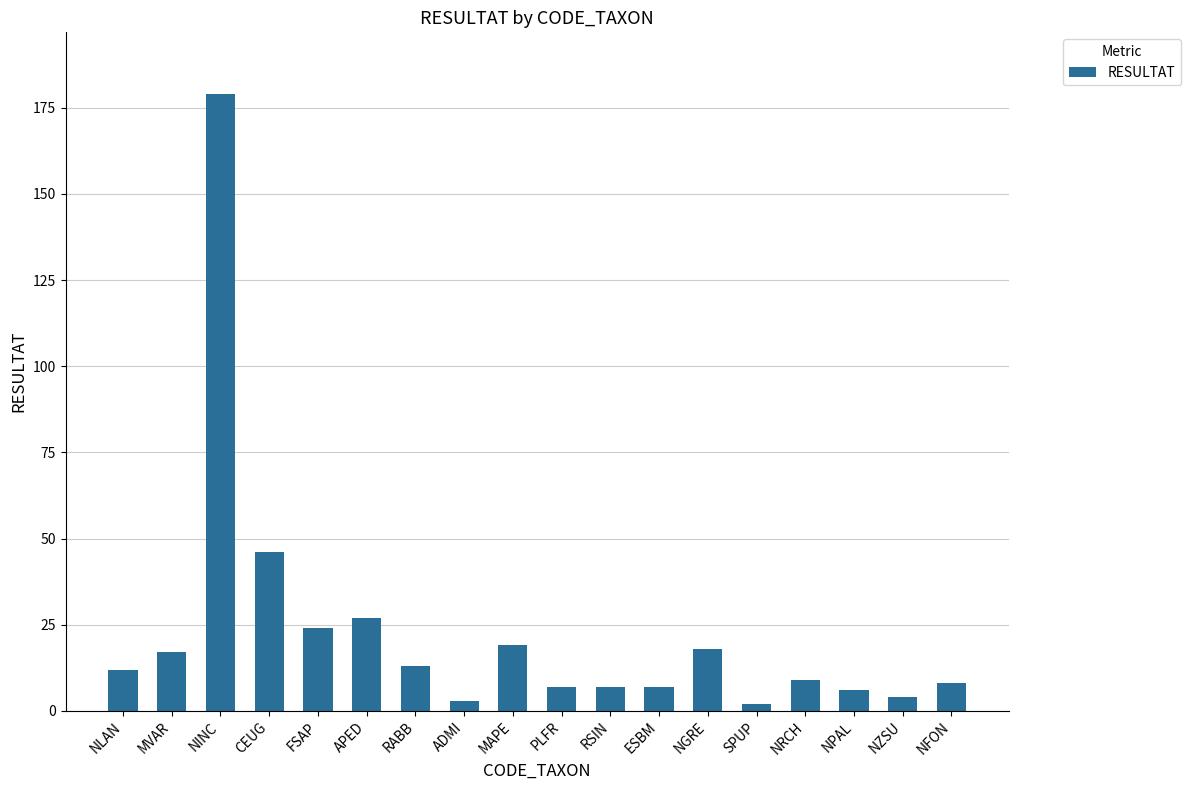

Reading left to right, extract all data points from this chart.

12	17	179	46	24	27	13	3	19	7	7	7	18	2	9	6	4	8